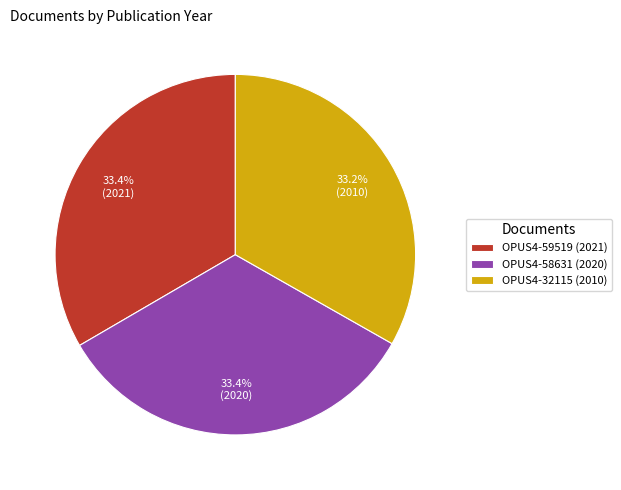

The OPUS4-59519 (2021) slice represents 43% of the pie. True or false?

False